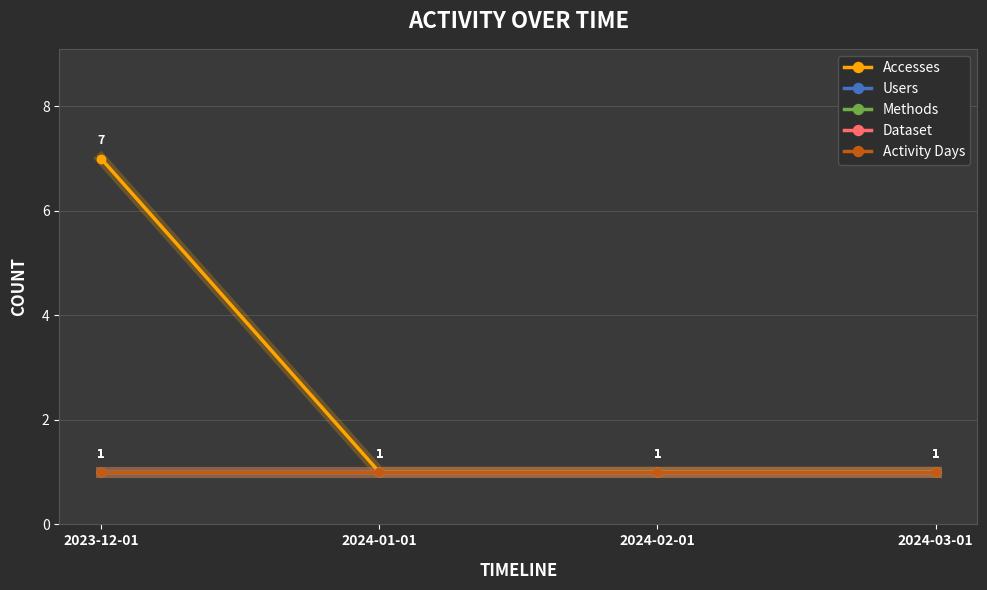

Reading left to right, transcribe all the data shown in this chart.

Accesses: 2023-12-01=7	2024-01-01=1	2024-02-01=1	2024-03-01=1
Users: 2023-12-01=1	2024-01-01=1	2024-02-01=1	2024-03-01=1
Methods: 2023-12-01=1	2024-01-01=1	2024-02-01=1	2024-03-01=1
Dataset: 2023-12-01=1	2024-01-01=1	2024-02-01=1	2024-03-01=1
Activity Days: 2023-12-01=1	2024-01-01=1	2024-02-01=1	2024-03-01=1